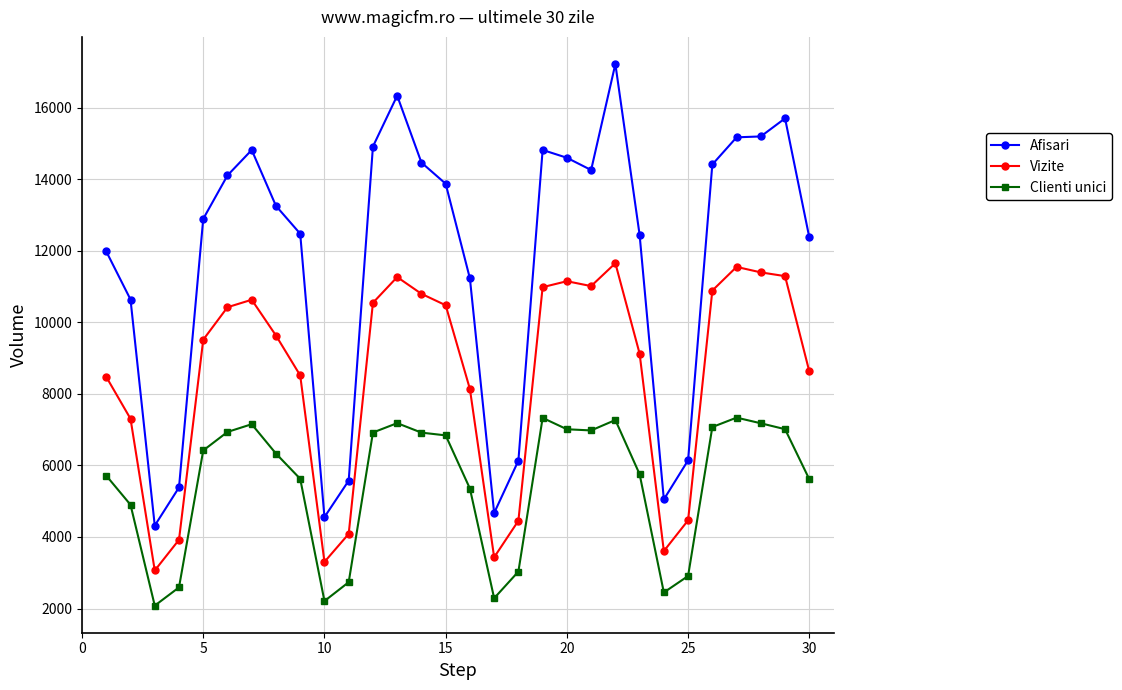

True or false: Clienti unici and Vizite intersect in this chart.

False